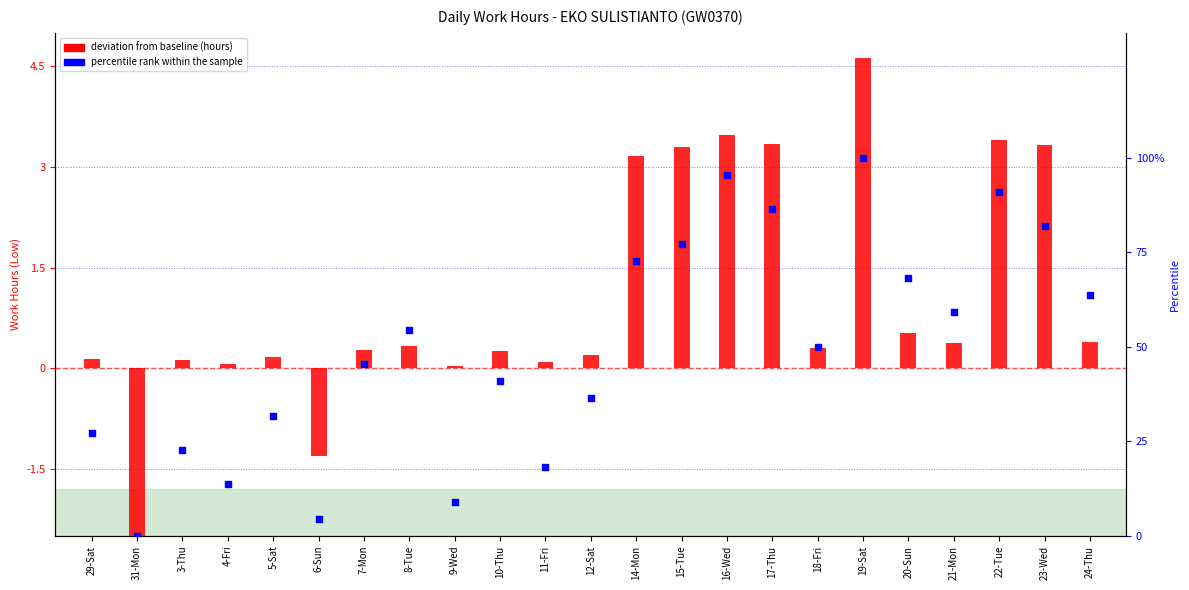

Which series has the widest spread of Y values?

percentile rank within the sample